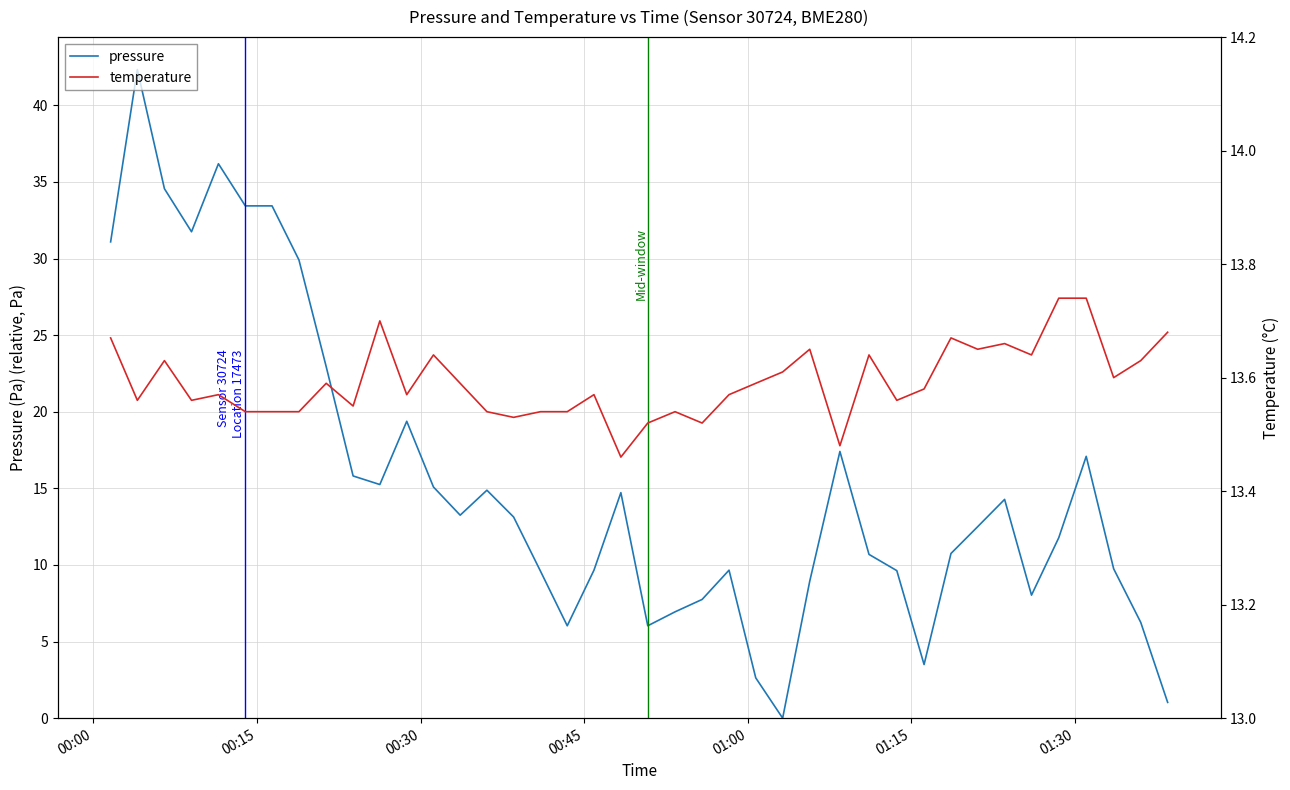

What is the greatest value displayed?

42.3